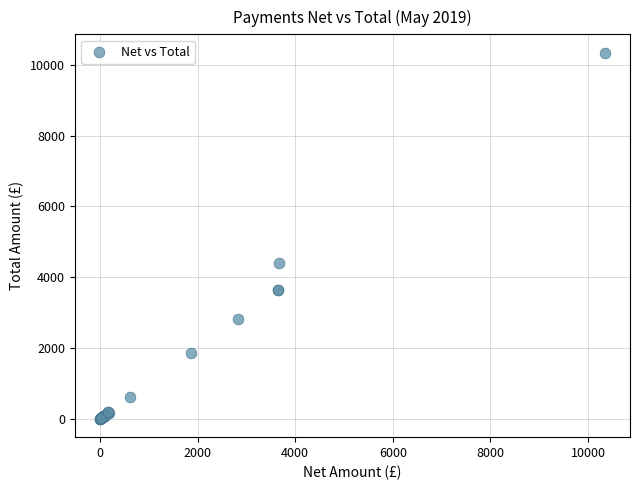

What Y value in the scatter plot is closest to 5172?

4398.0